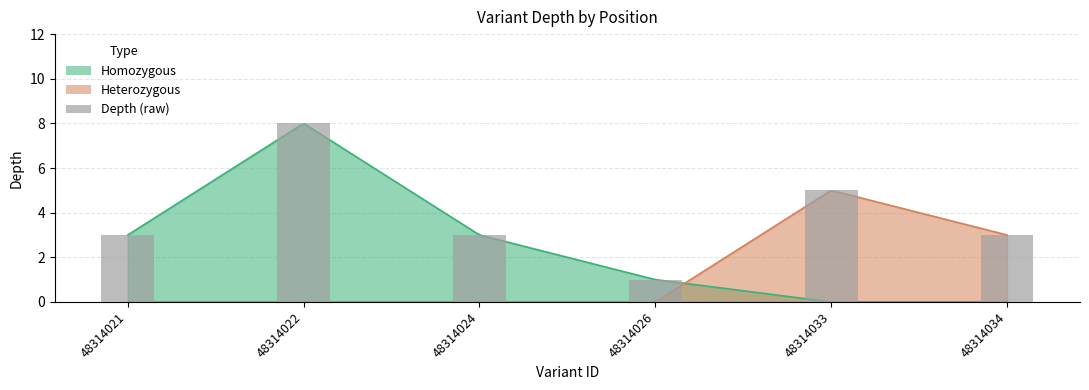

Reading right to left, transcribe all the data shown in this chart.

3	5	1	3	8	3